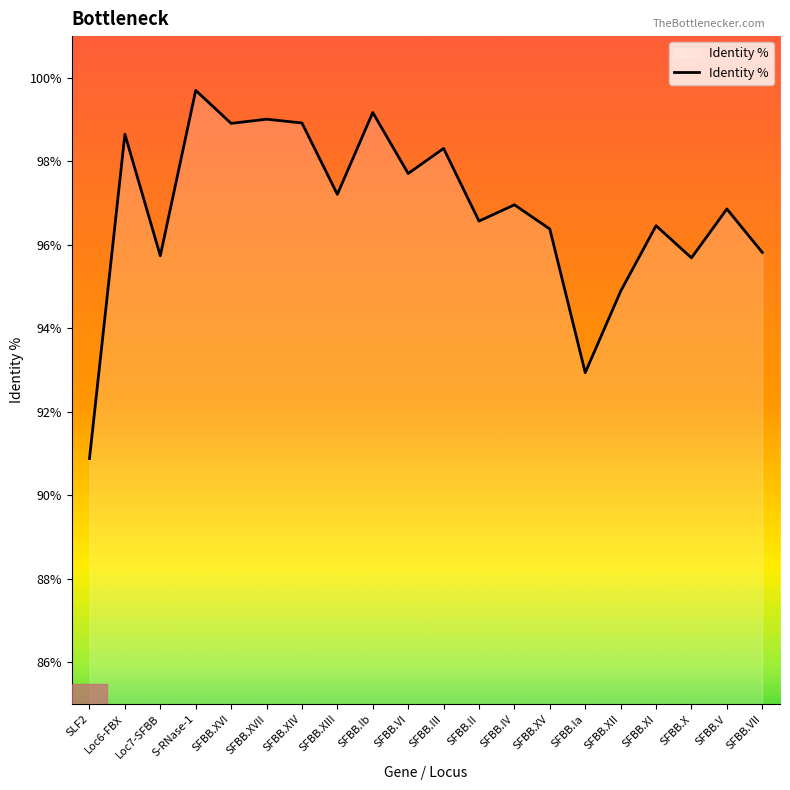

Between SFBB.III and SFBB.XI, which is larger?

SFBB.III